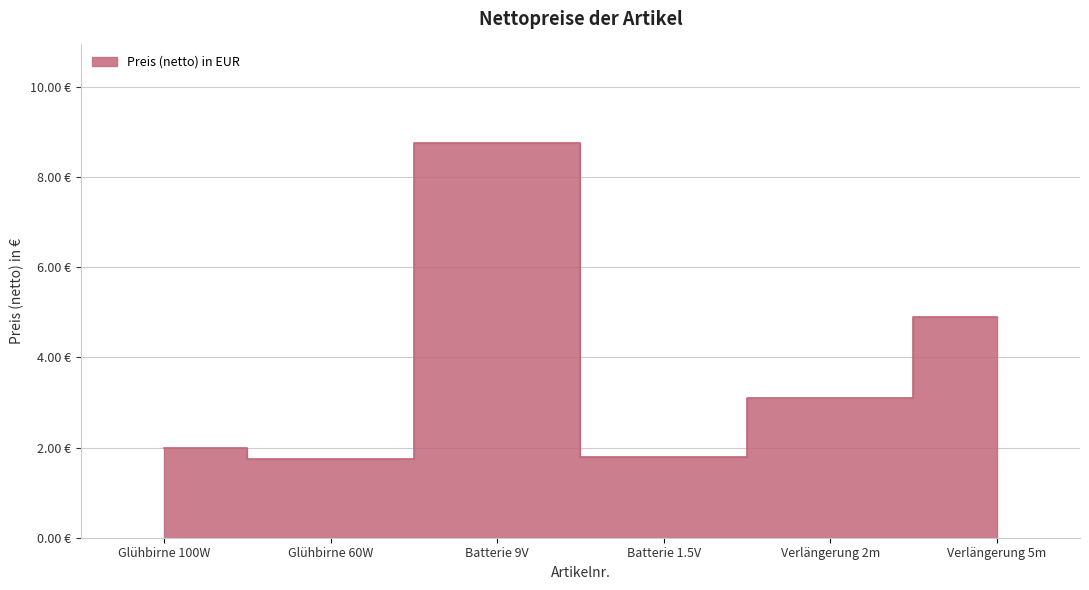

Reading left to right, list all the values displayed in this chart.

2.0	1.8	8.8	1.8	3.1	4.9